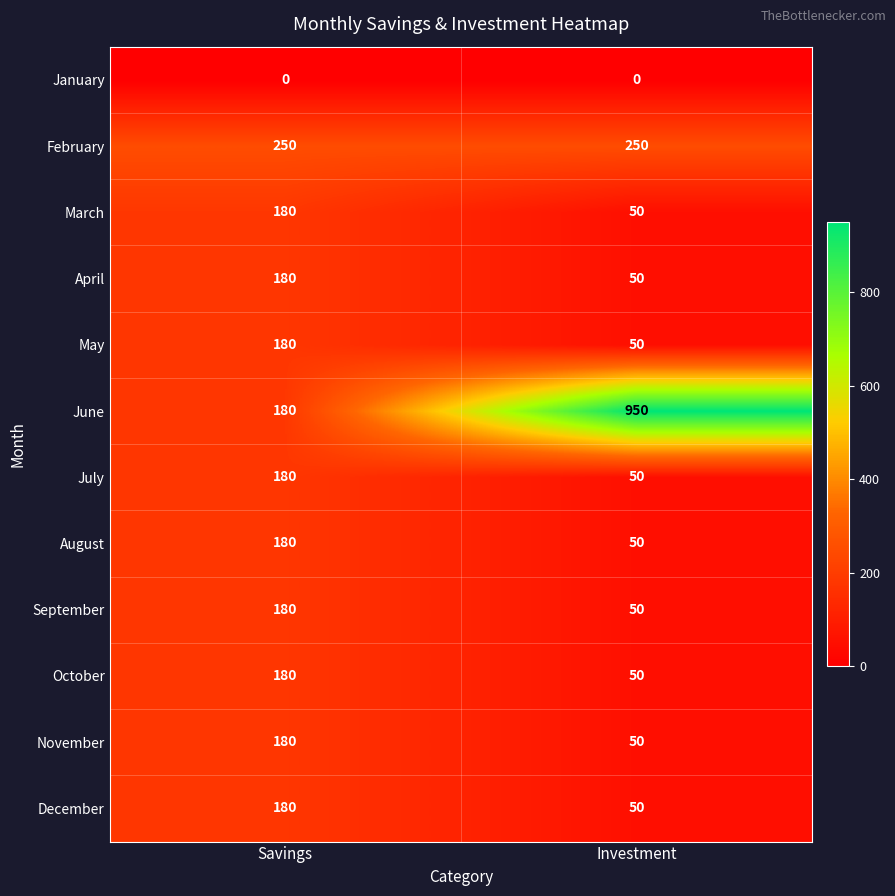

Is it true that December equals 107 at Savings?

False